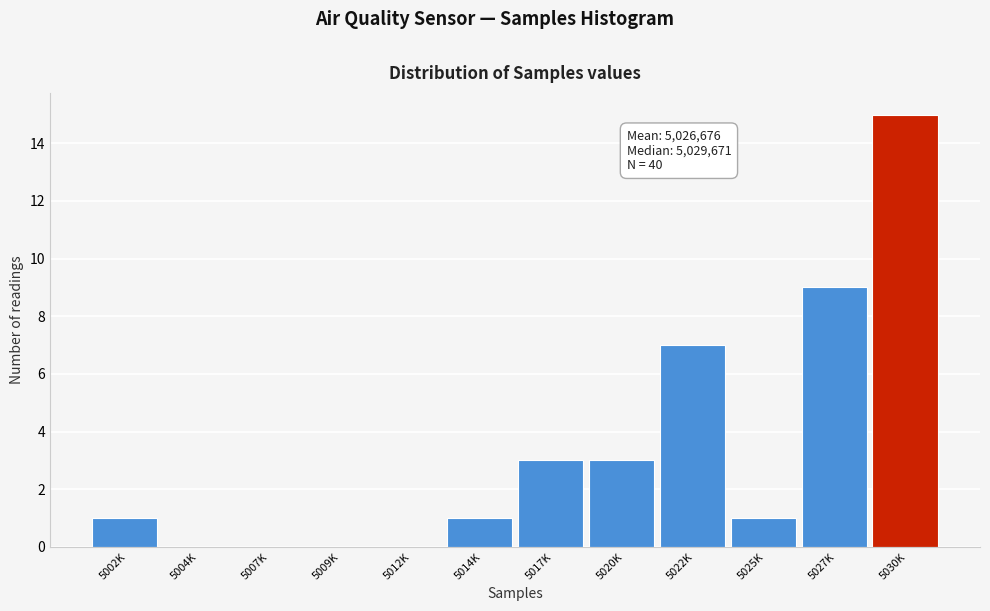

Reading left to right, extract all data points from this chart.

5002K=1	5004K=0	5007K=0	5009K=0	5012K=0	5014K=1	5017K=3	5020K=3	5022K=7	5025K=1	5027K=9	5030K=15